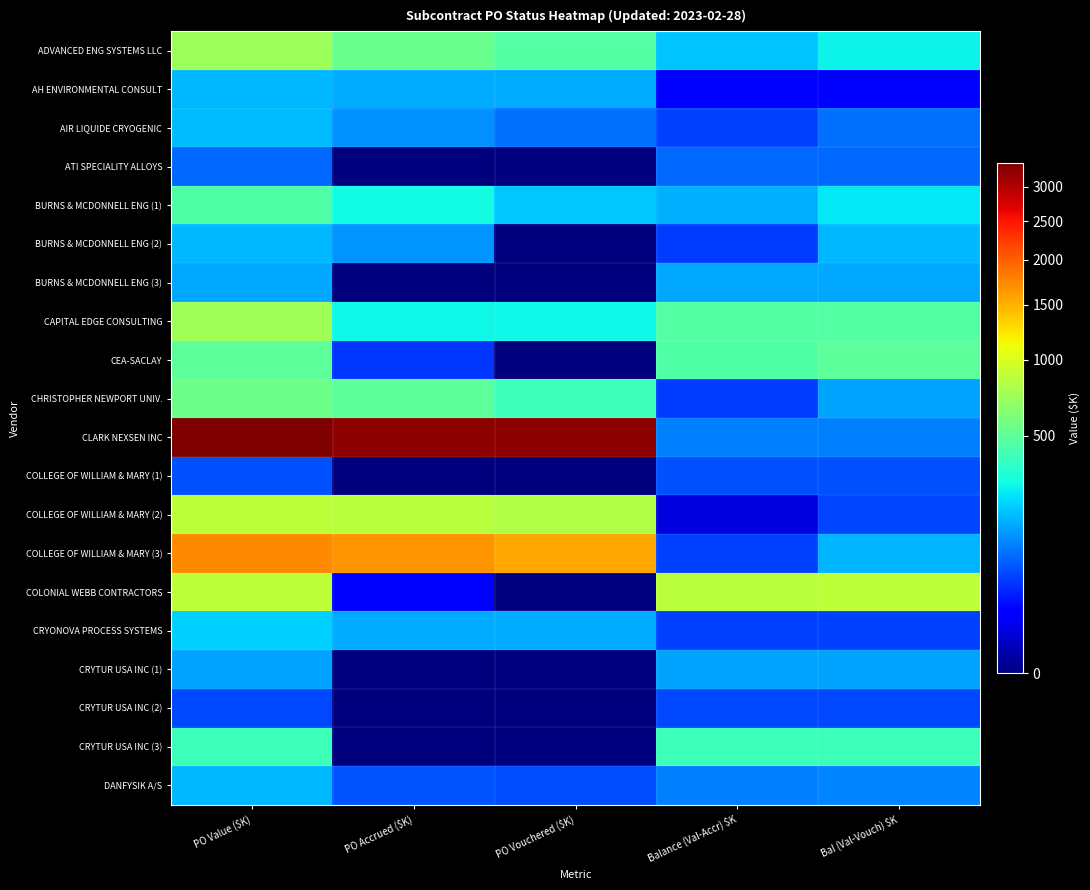

Rank the series by their maximum value, from highest to lowest.

CLARK NEXSEN INC, COLLEGE OF WILLIAM & MARY (3), COLONIAL WEBB CONTRACTORS, COLLEGE OF WILLIAM & MARY (2), CAPITAL EDGE CONSULTING, ADVANCED ENG SYSTEMS LLC, CHRISTOPHER NEWPORT UNIV., CEA-SACLAY, BURNS & MCDONNELL ENG (1), CRYTUR USA INC (3), CRYONOVA PROCESS SYSTEMS, AIR LIQUIDE CRYOGENIC, BURNS & MCDONNELL ENG (2), AH ENVIRONMENTAL CONSULT, DANFYSIK A/S, BURNS & MCDONNELL ENG (3), CRYTUR USA INC (1), ATI SPECIALITY ALLOYS, COLLEGE OF WILLIAM & MARY (1), CRYTUR USA INC (2)